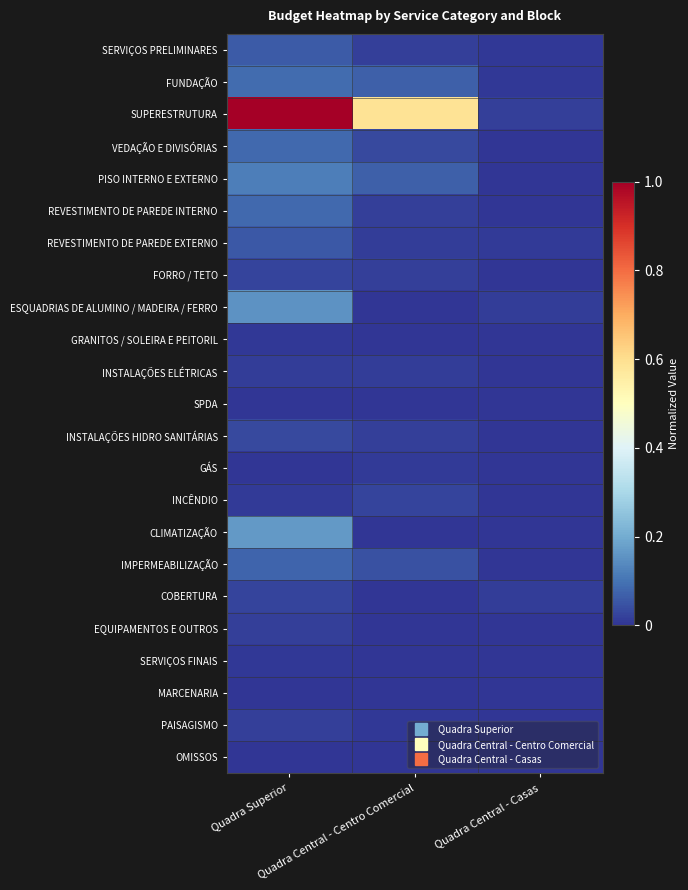

What is the total value across all series at Quadra Central - Casas?

0.1